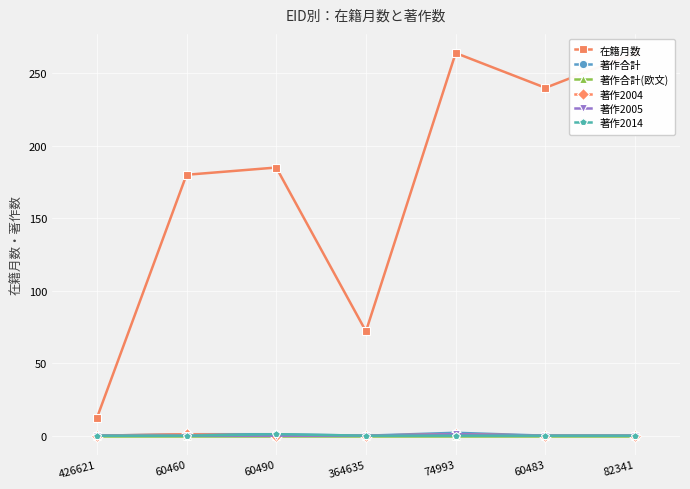

Reading left to right, what are all the values shown in this chart?

在籍月数: 426621=12	60460=180	60490=185	364635=72	74993=264	60483=240	82341=264
著作合計: 426621=0	60460=1	60490=1	364635=0	74993=2	60483=0	82341=0
著作合計(欧文): 426621=0	60460=0	60490=0	364635=0	74993=0	60483=0	82341=0
著作2004: 426621=0	60460=1	60490=0	364635=0	74993=1	60483=0	82341=0
著作2005: 426621=0	60460=0	60490=0	364635=0	74993=1	60483=0	82341=0
著作2014: 426621=0	60460=0	60490=1	364635=0	74993=0	60483=0	82341=0